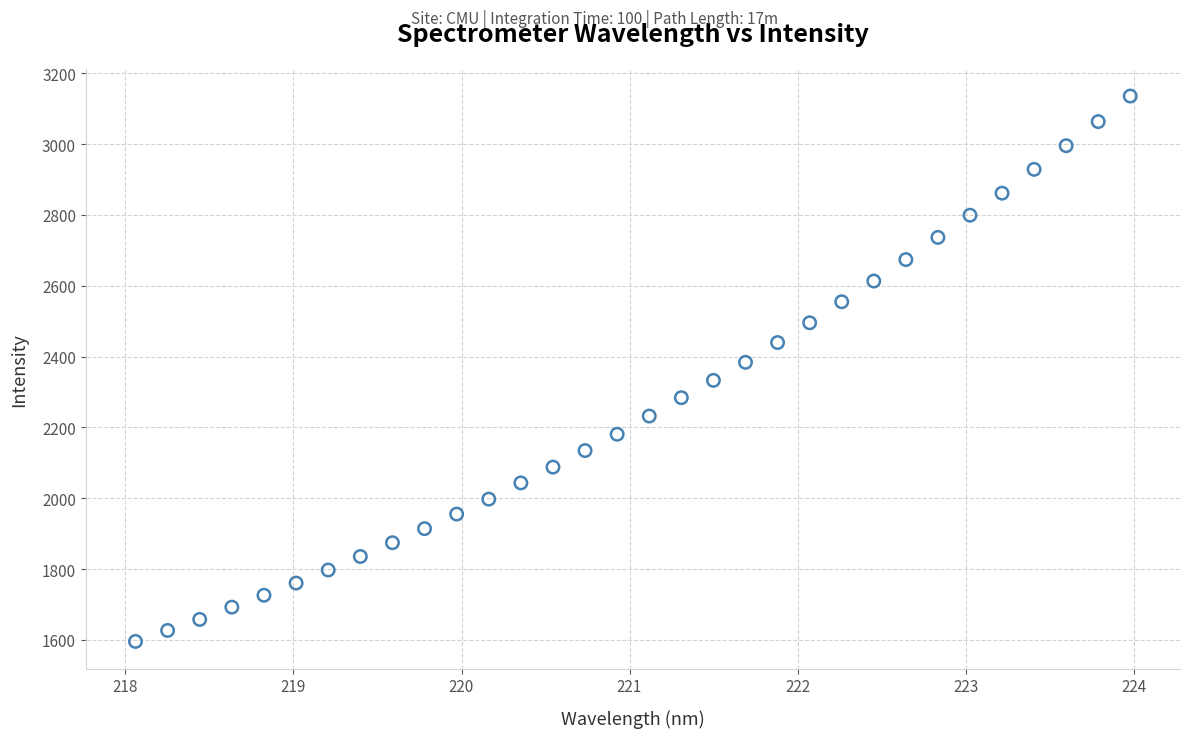

What is the range of X values (max minus min)?

5.9